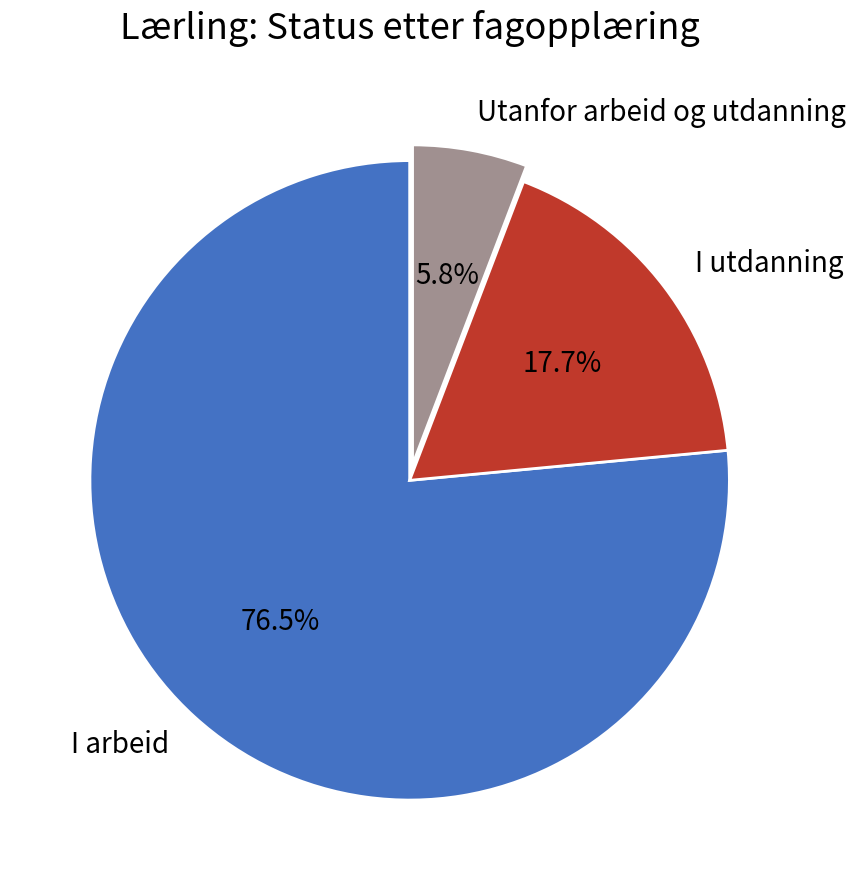

What is the ratio of the value at I arbeid to the value at Utanfor arbeid og utdanning?

13.2